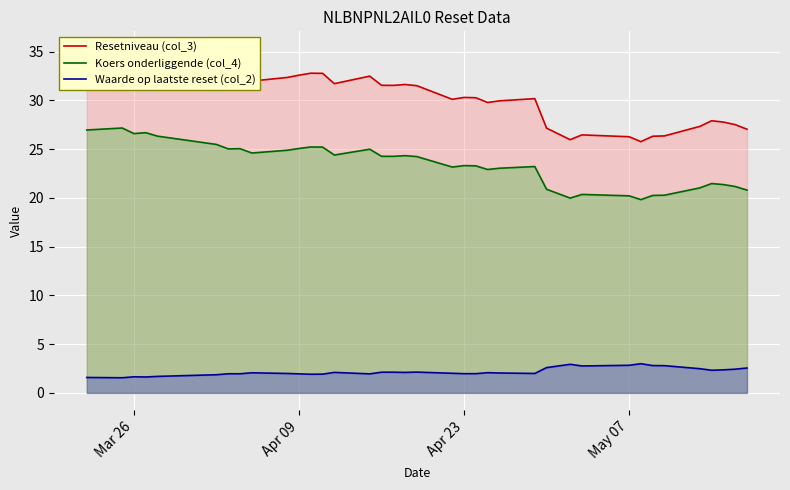

Which series has the largest total across all categories?

Resetniveau (col_3)